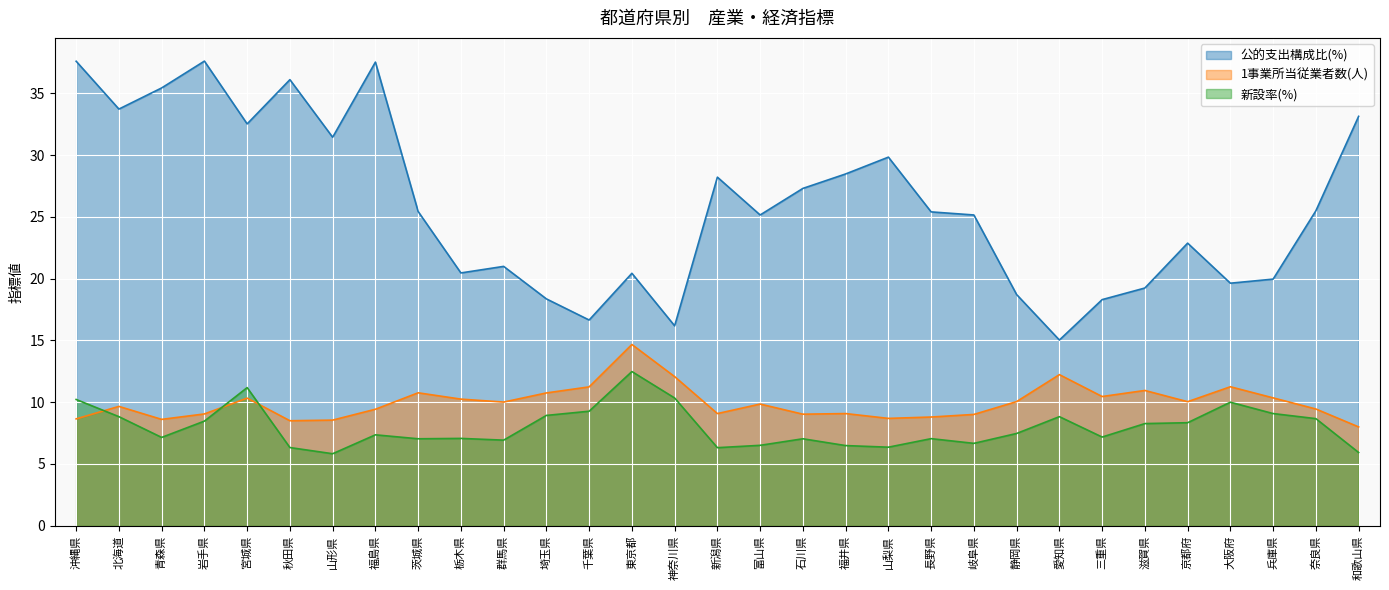

What is the average value of the 公的支出構成比(%) series?

25.9